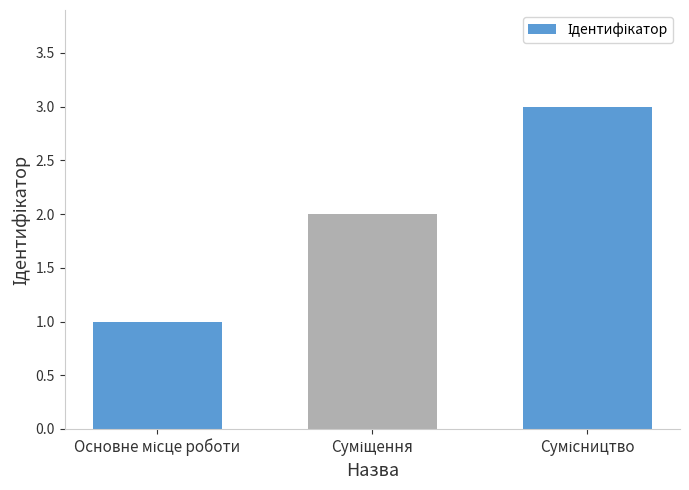

What is the greatest value displayed?

3